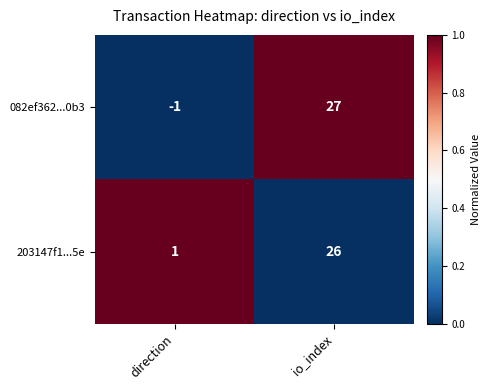

What is the greatest value displayed?

27